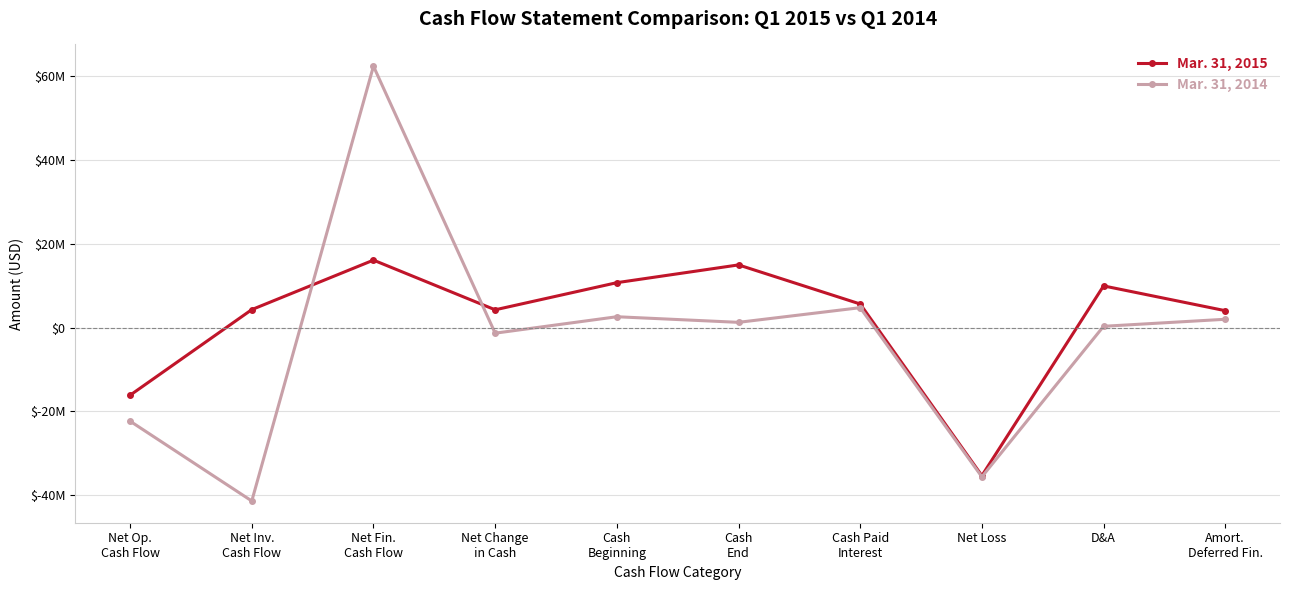

How many intersections are there between Mar. 31, 2014 and Mar. 31, 2015?

2